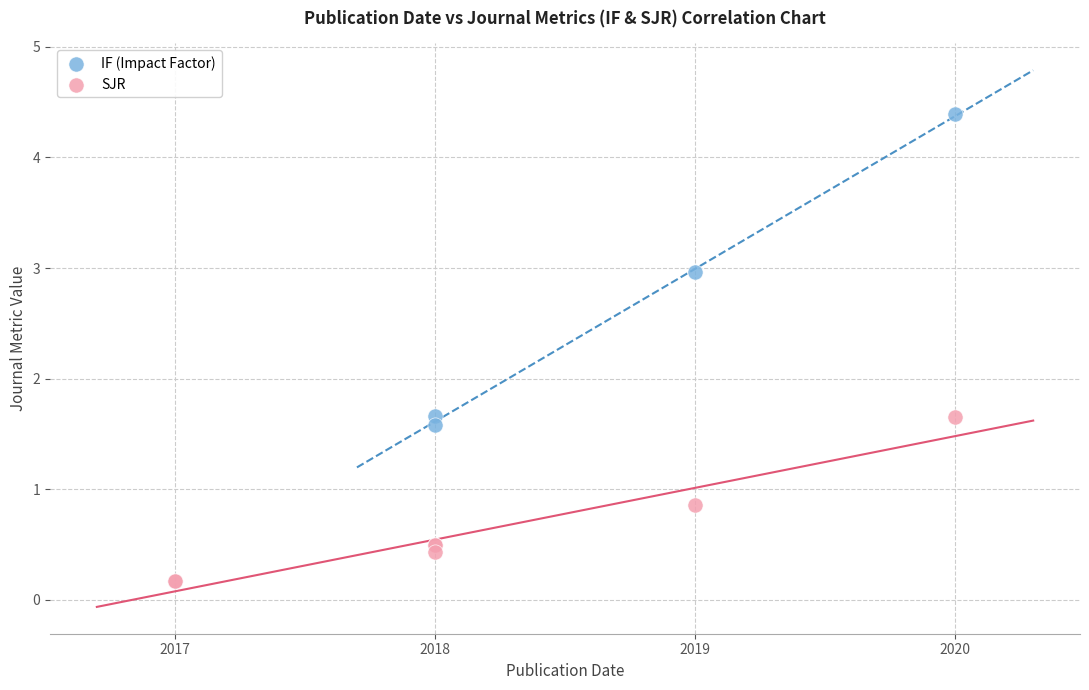

Which series has the largest Y range (max minus min)?

IF (Impact Factor)